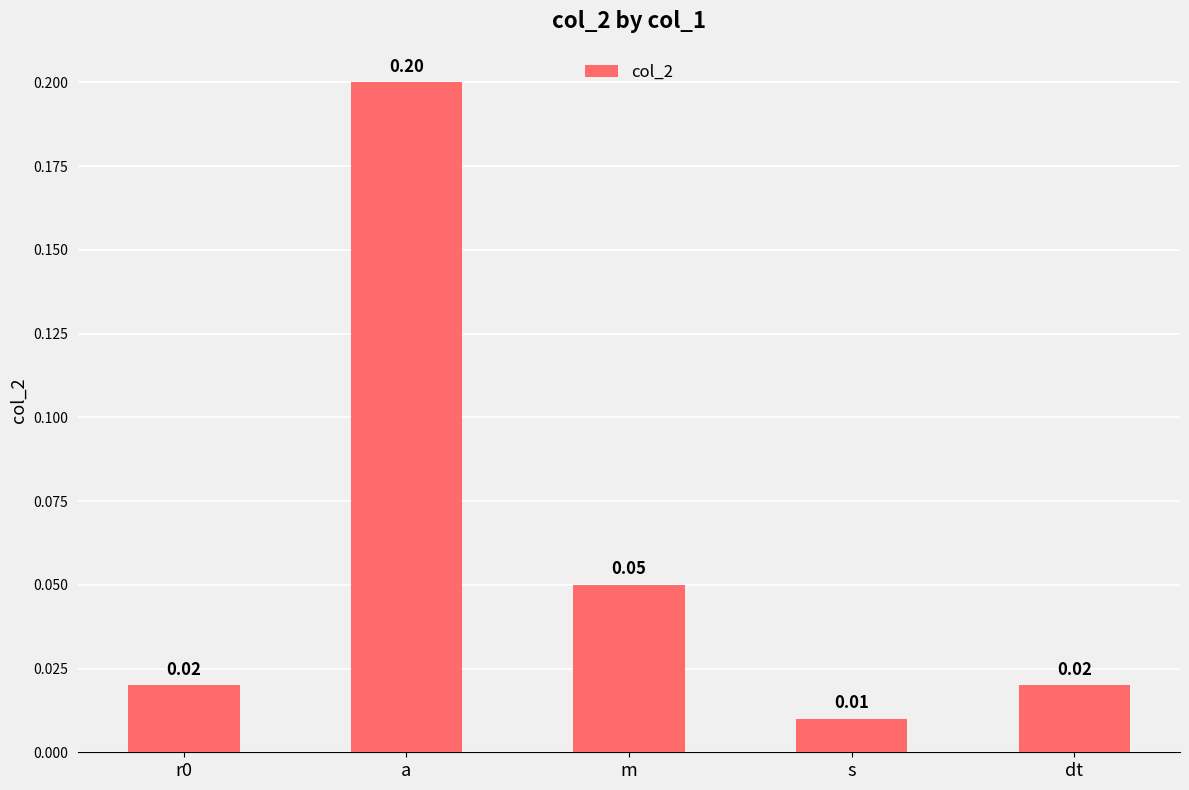

What is the label of the 4th bar from the right?

a